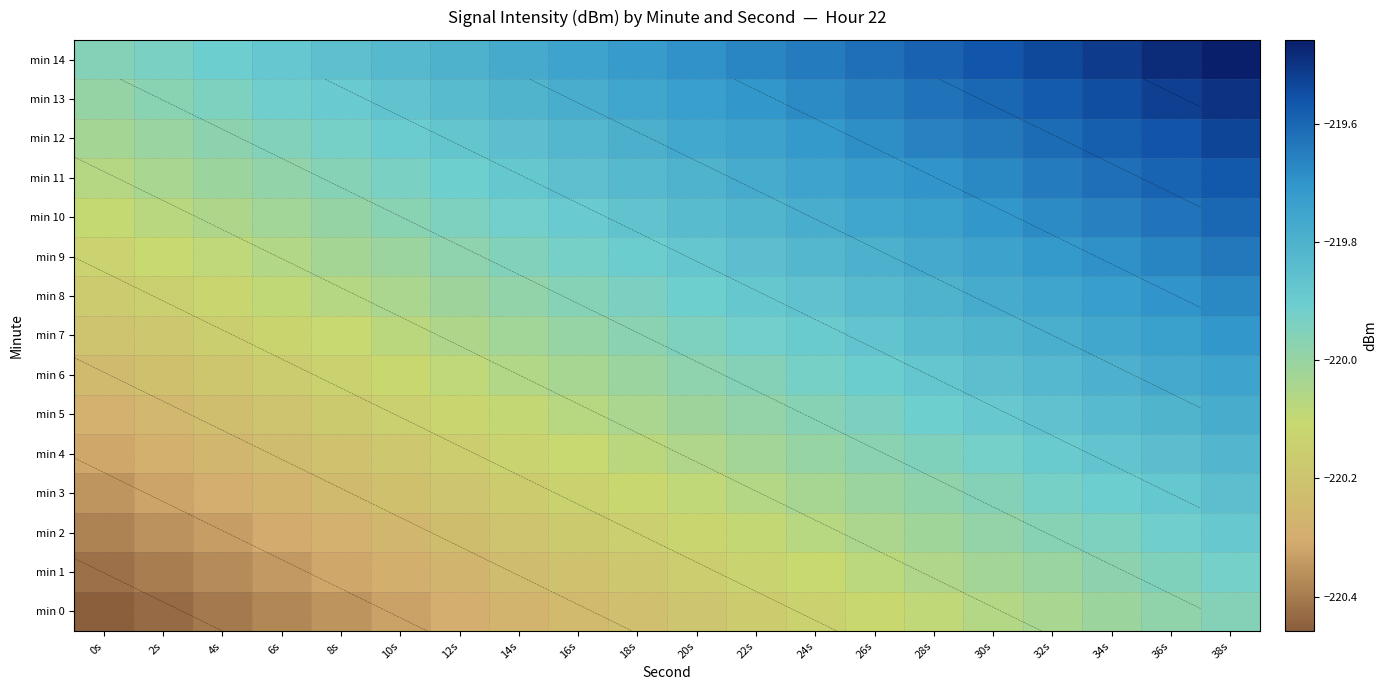

True or false: min 0 has a value of -73.7 at 2s.

False